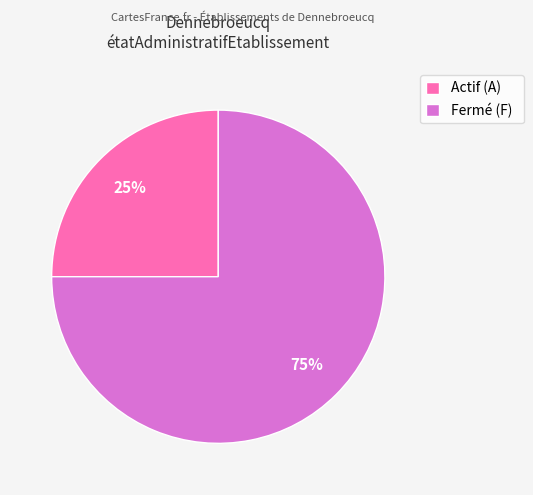

Combined, do Fermé (F) and Actif (A) account for over 50%?

Yes